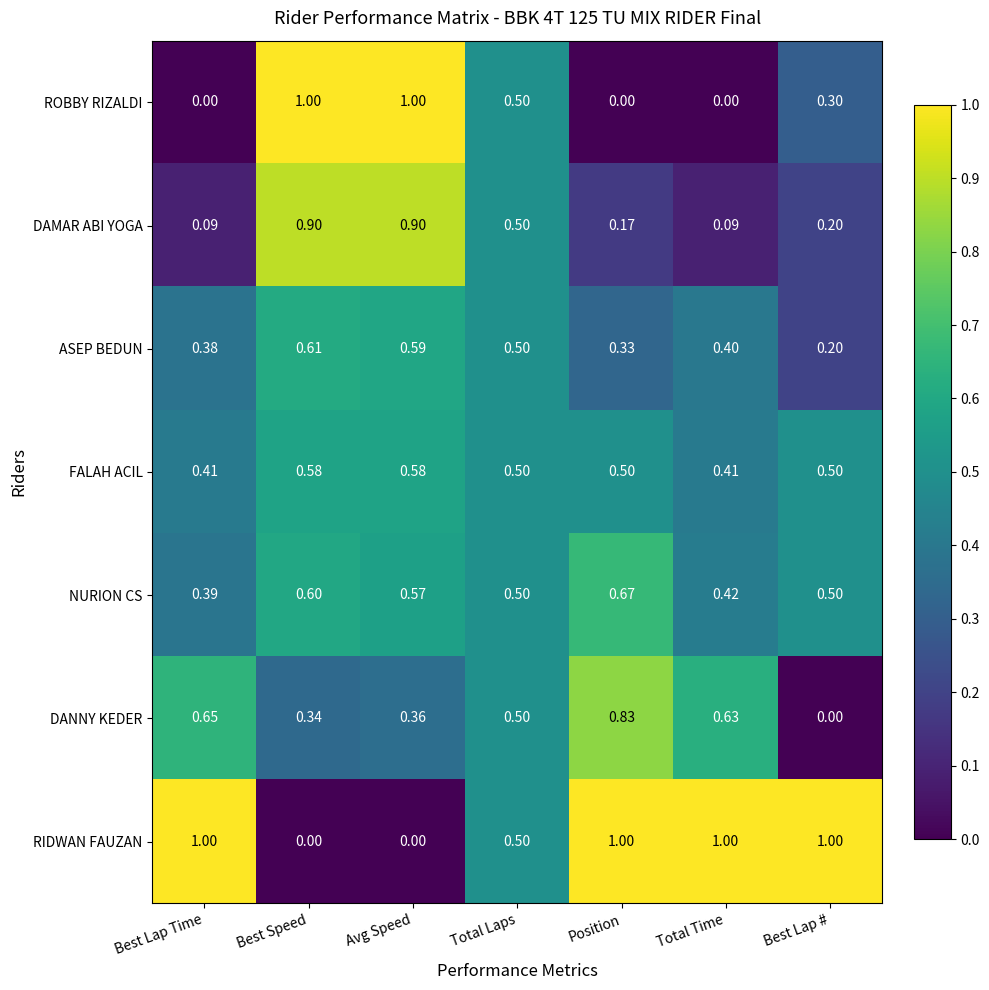

Which series has the largest total across all categories?

RIDWAN FAUZAN